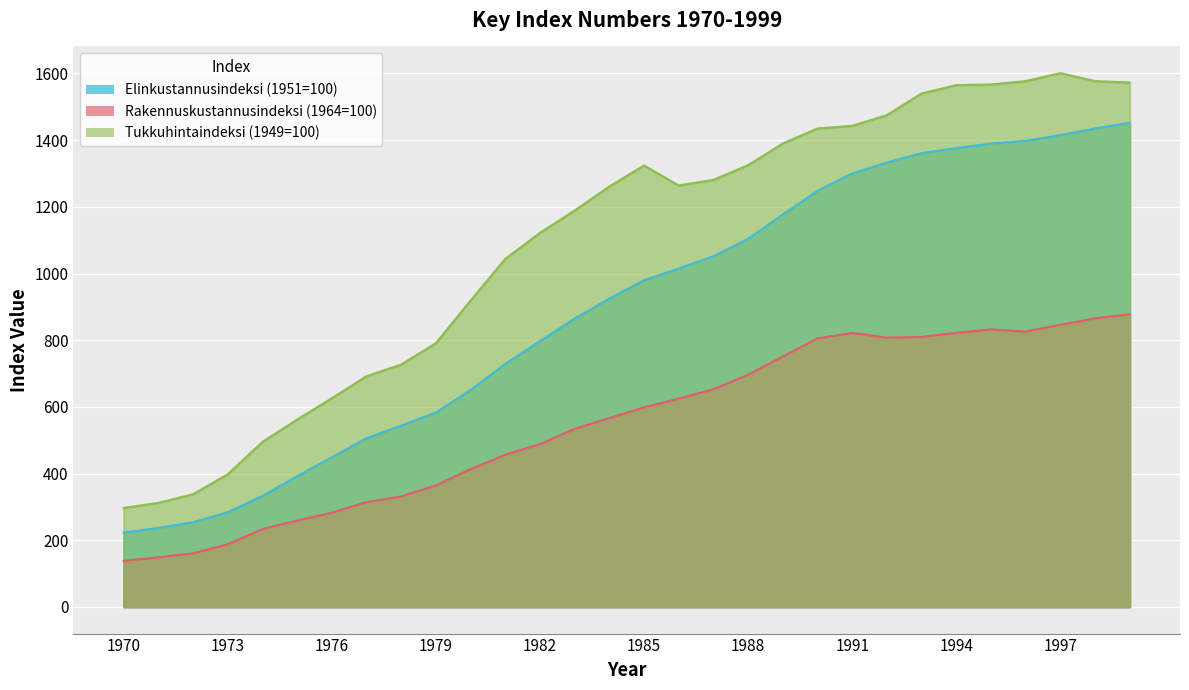

What is the sum of all Tukkuhintaindeksi (1949=100) values?

32710.0